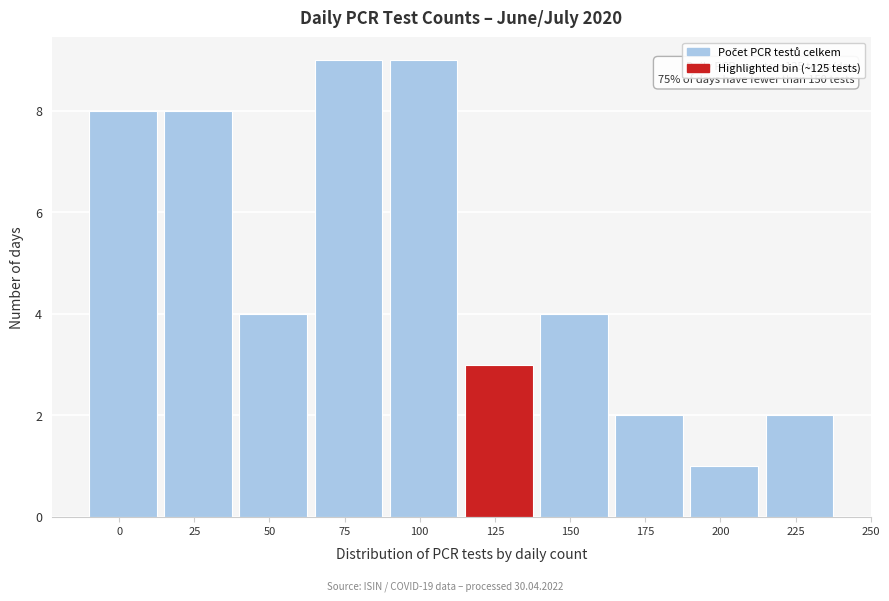

Reading left to right, what are all the values shown in this chart?

0=8	25=8	50=4	75=9	100=9	125=3	150=4	175=2	200=1	225=2